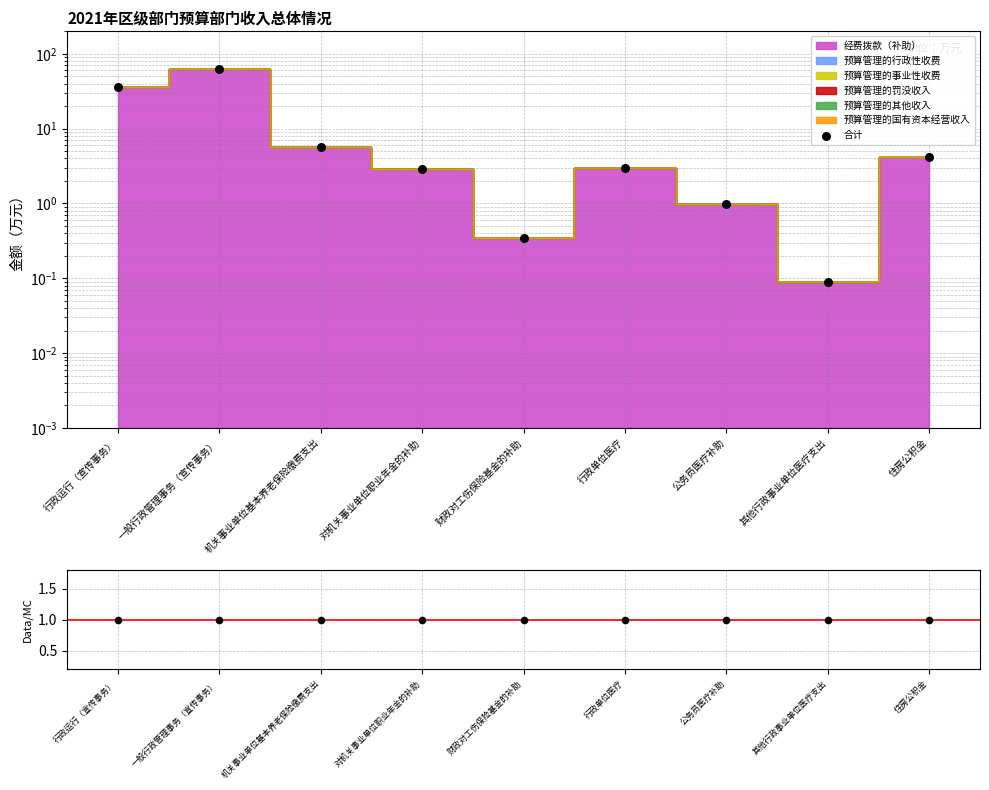

Which series has the largest total across all categories?

合计